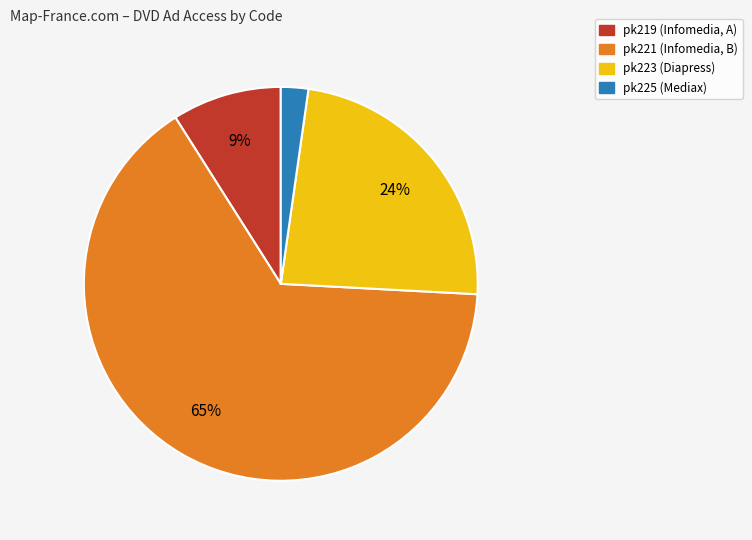

Is there a majority slice in this chart?

Yes